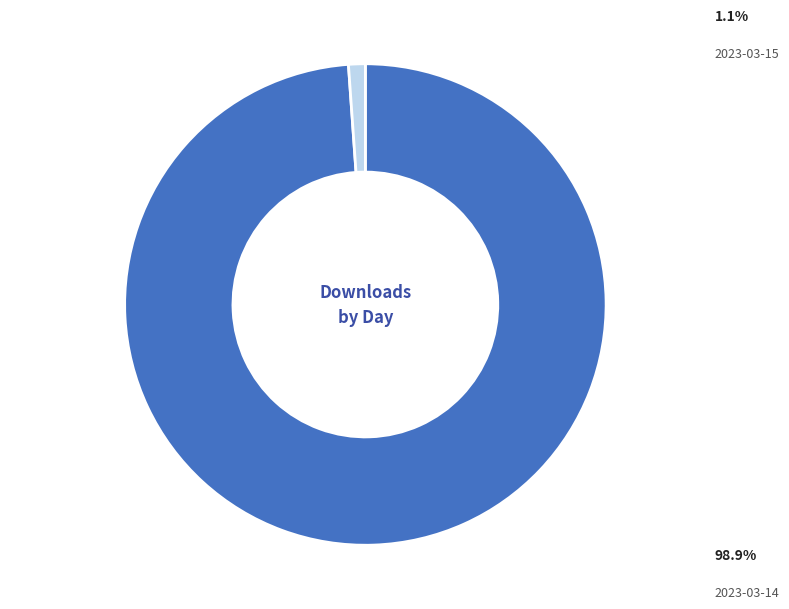

To the nearest percent, what portion does 2023-03-14 represent?

99%